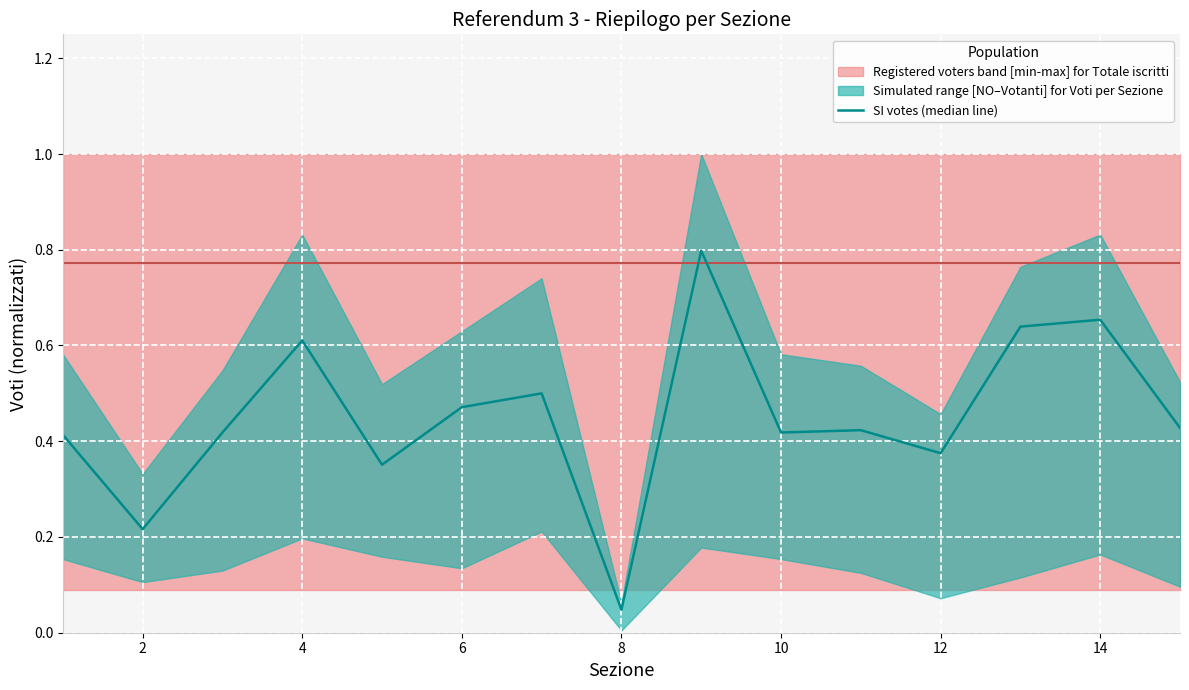

How many data points does each series have?

15